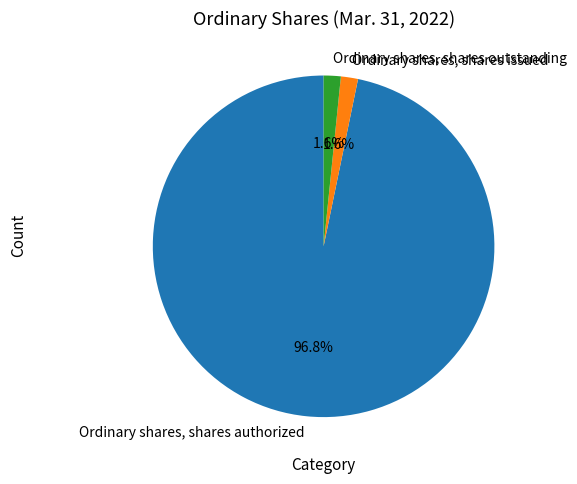

Which has a higher value, Ordinary shares, shares authorized or Ordinary shares, shares outstanding?

Ordinary shares, shares authorized